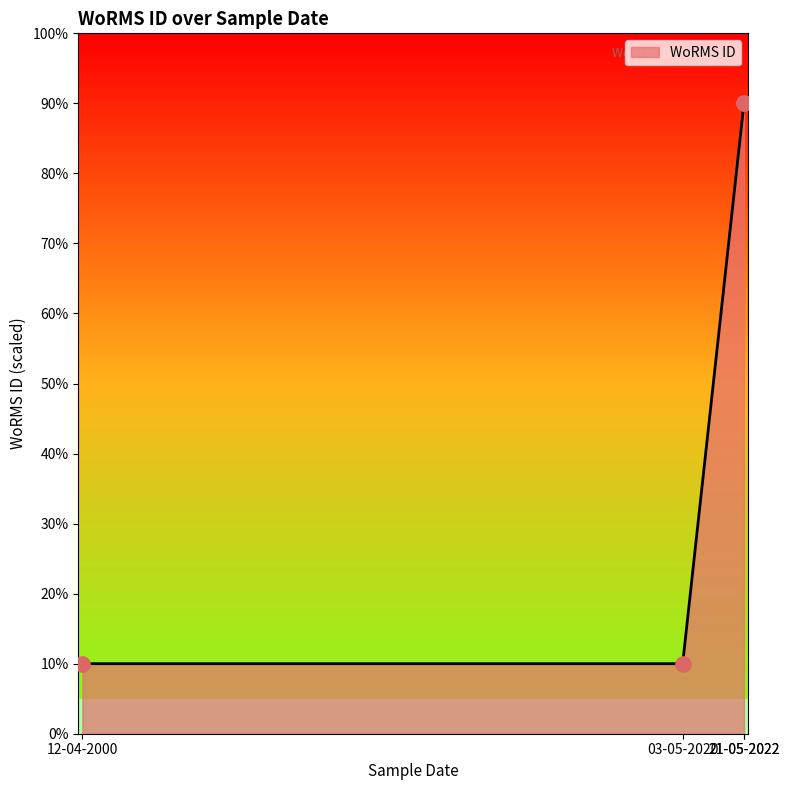

Between 03-05-2020 and 12-04-2000, which is larger?

03-05-2020